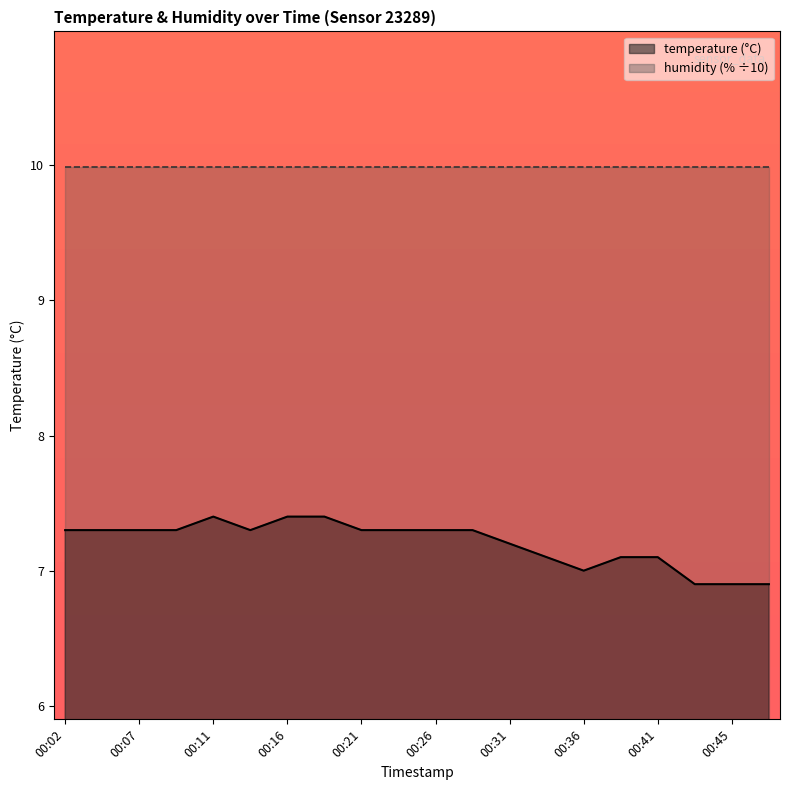

True or false: the data has more than 2 interior local peaks.

False